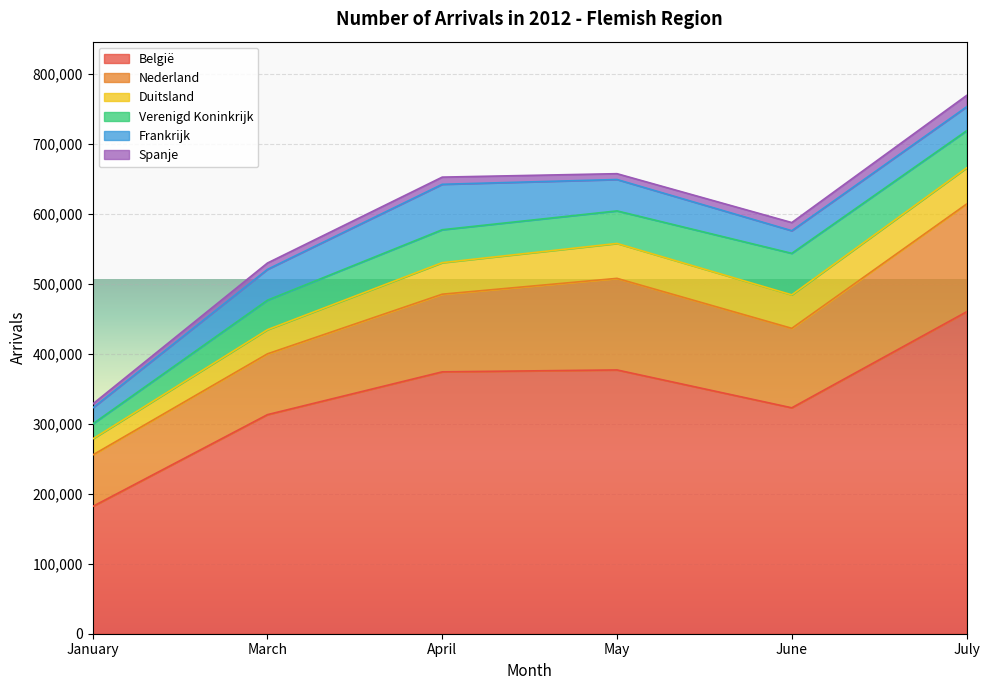

What is the spread (max minus min) of values at January?

176048